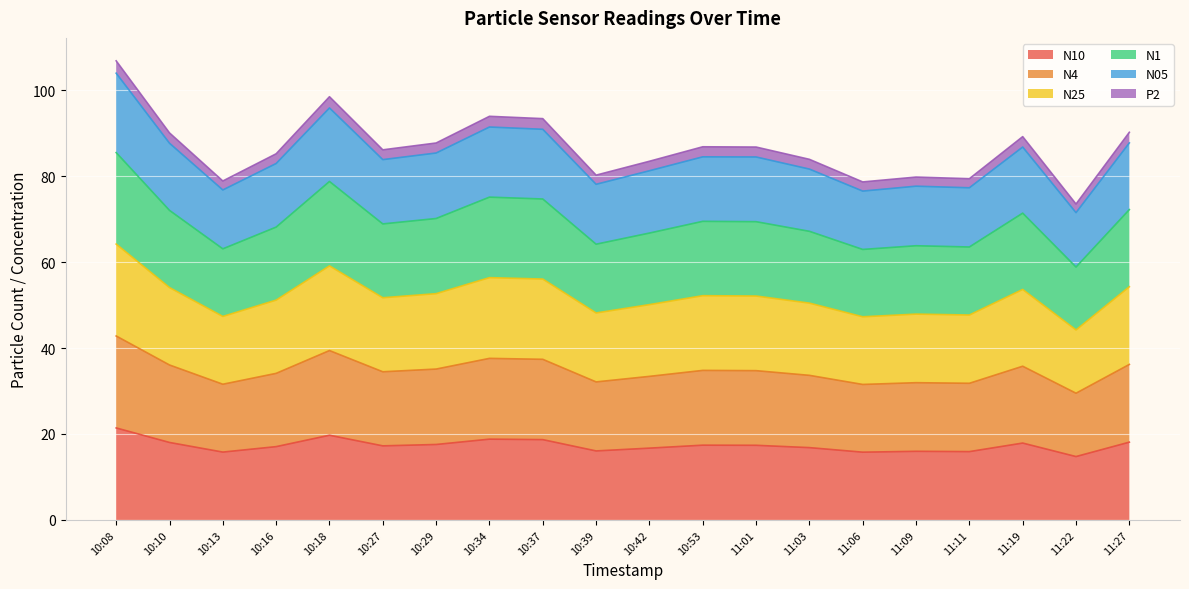

What is the total value across all series at 10:08?

106.8